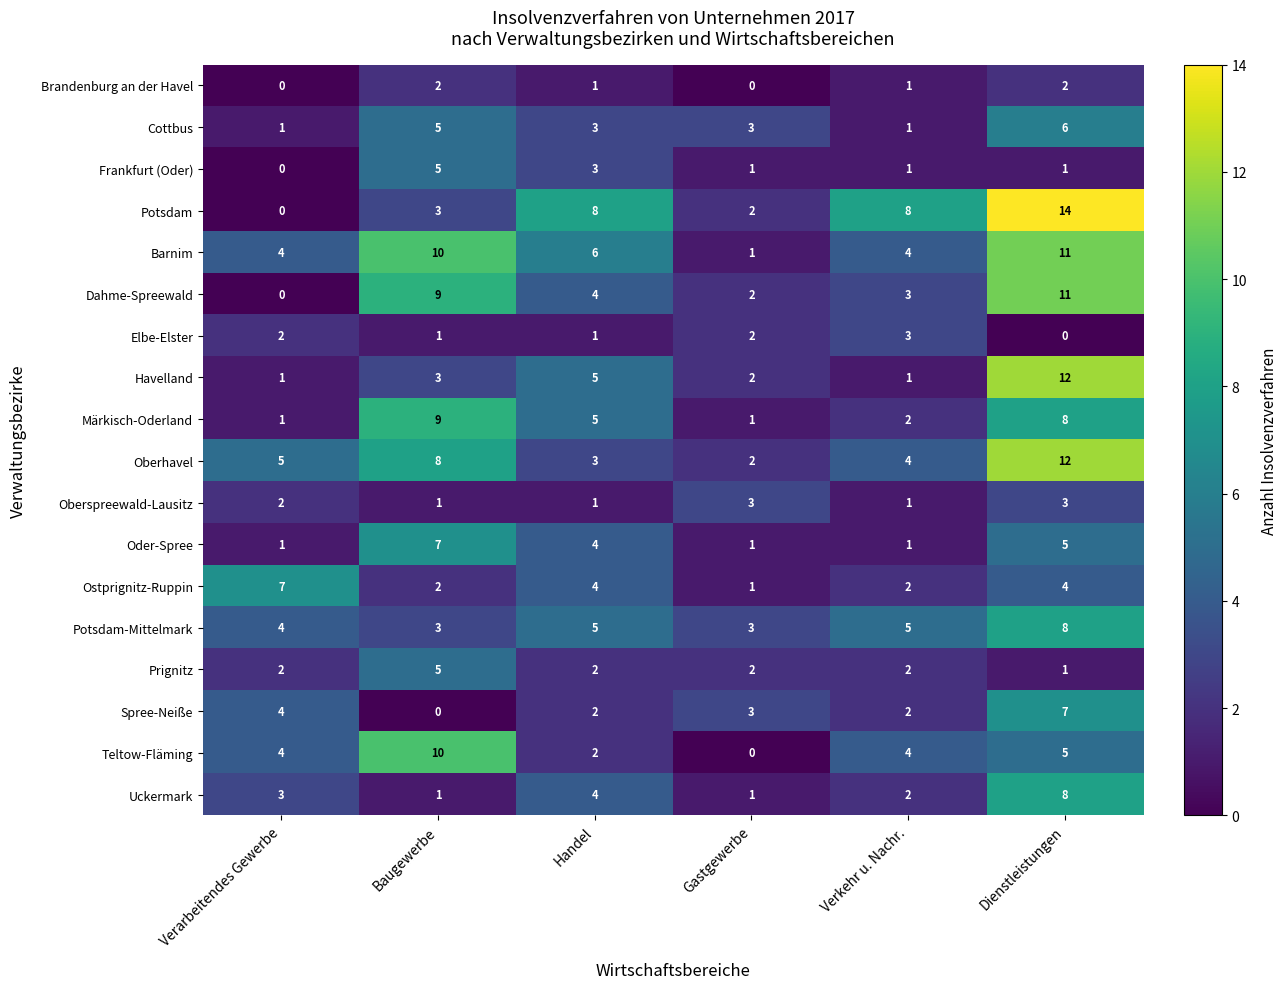

What is the sum of all Ostprignitz-Ruppin values?

20